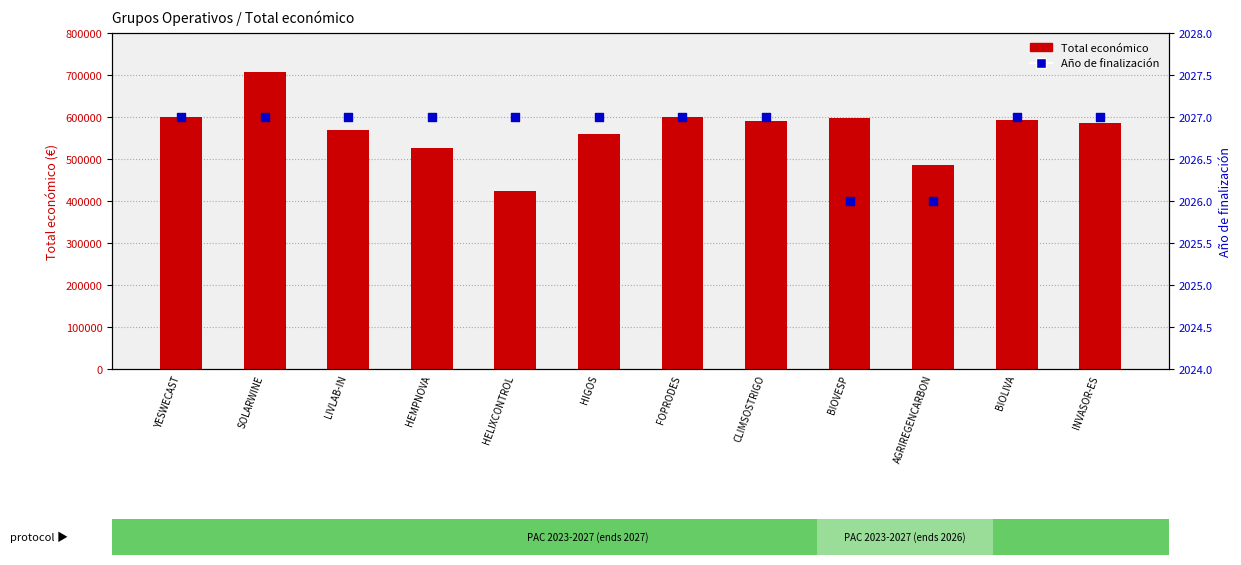

At which category is the sum across all series the highest?

SOLARWINE